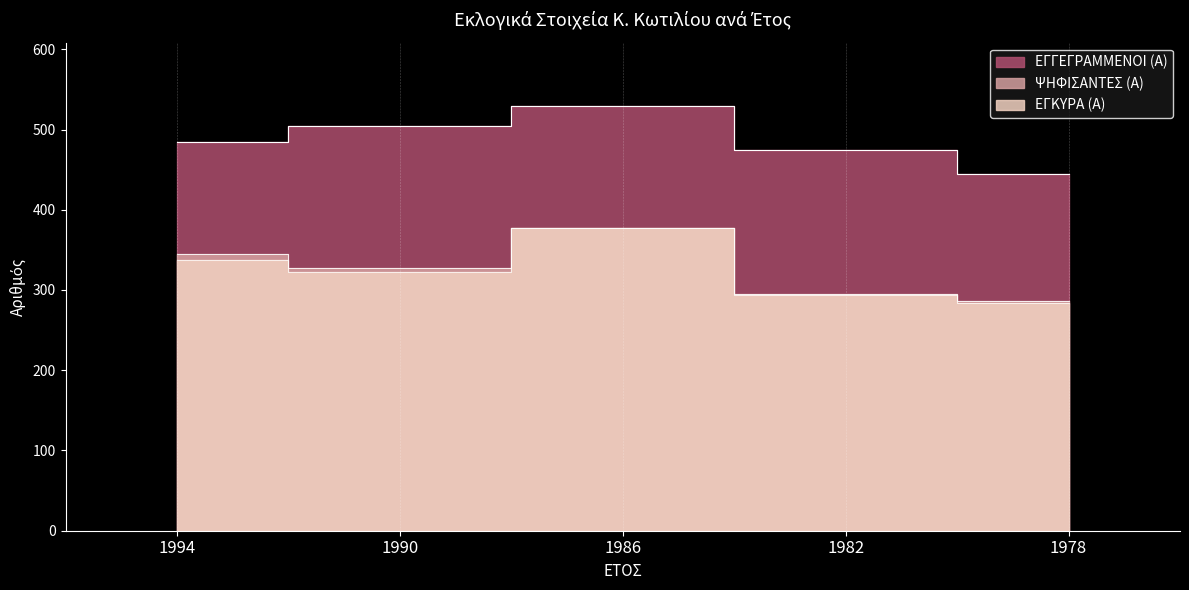

True or false: ΕΓΓΕΓΡΑΜΜΕΝΟΙ (Α) and ΨΗΦΙΣΑΝΤΕΣ (Α) cross at least once.

False